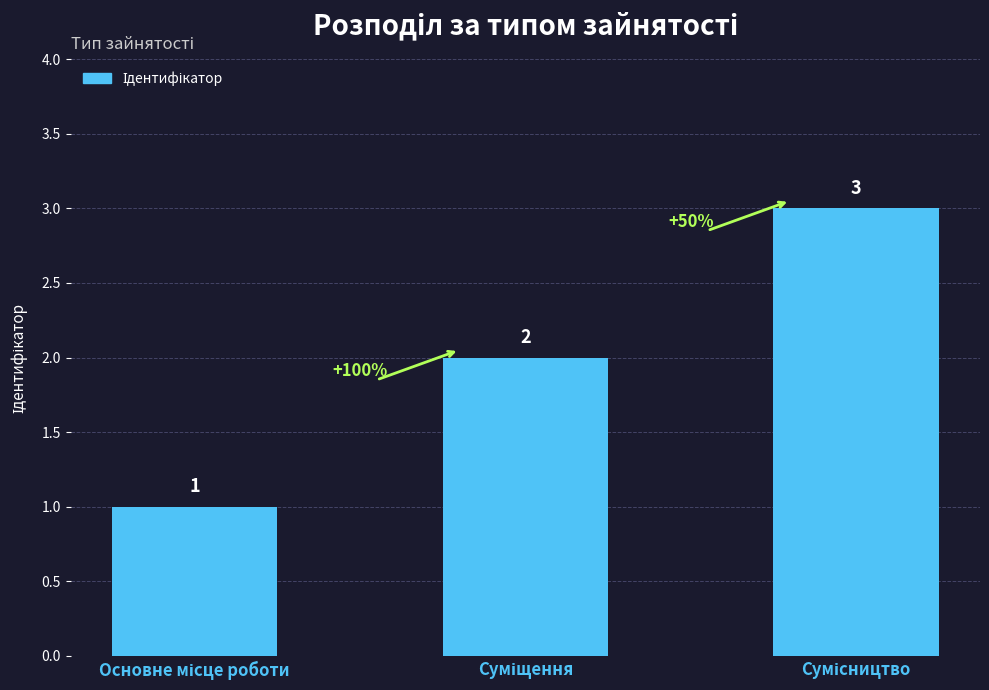

What is the maximum value shown in the chart?

3